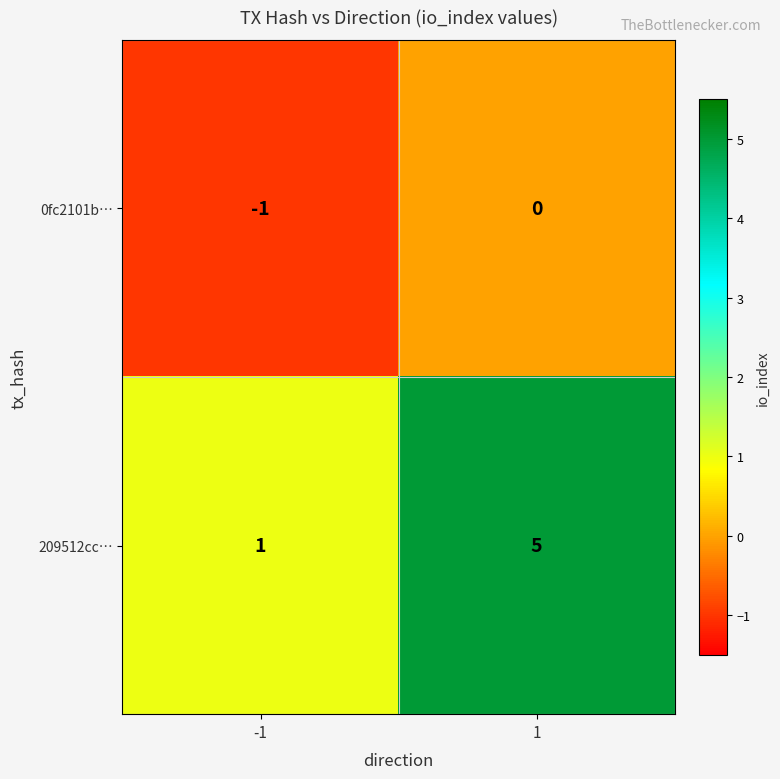

List the series in order of their overall mean, highest first.

209512cc…, 0fc2101b…